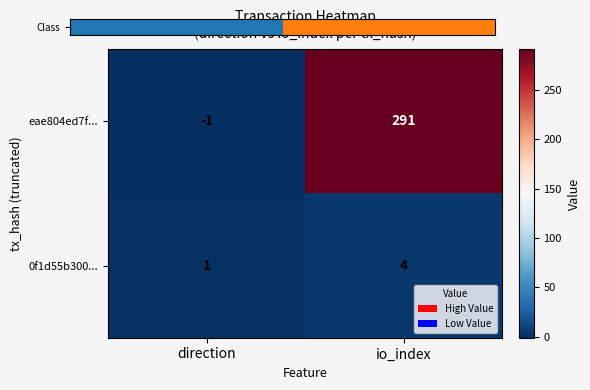

List the series in order of their overall mean, lowest first.

0f1d55b300..., eae804ed7f...